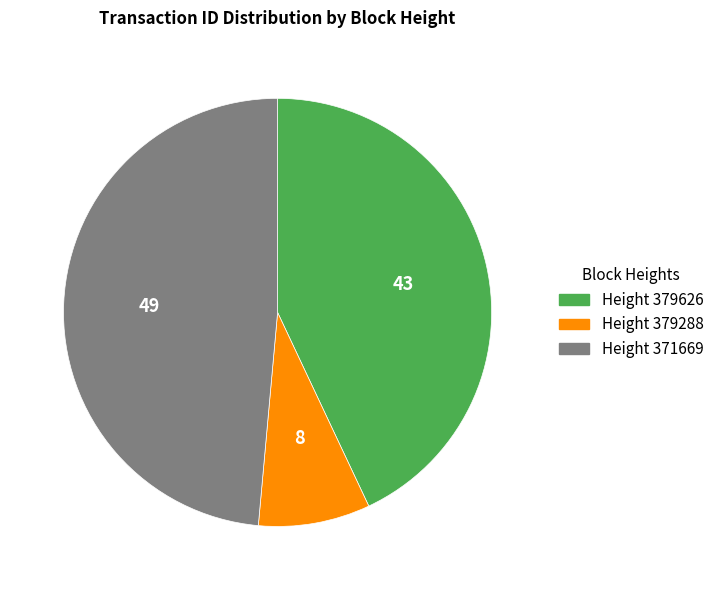

Is there a majority slice in this chart?

No